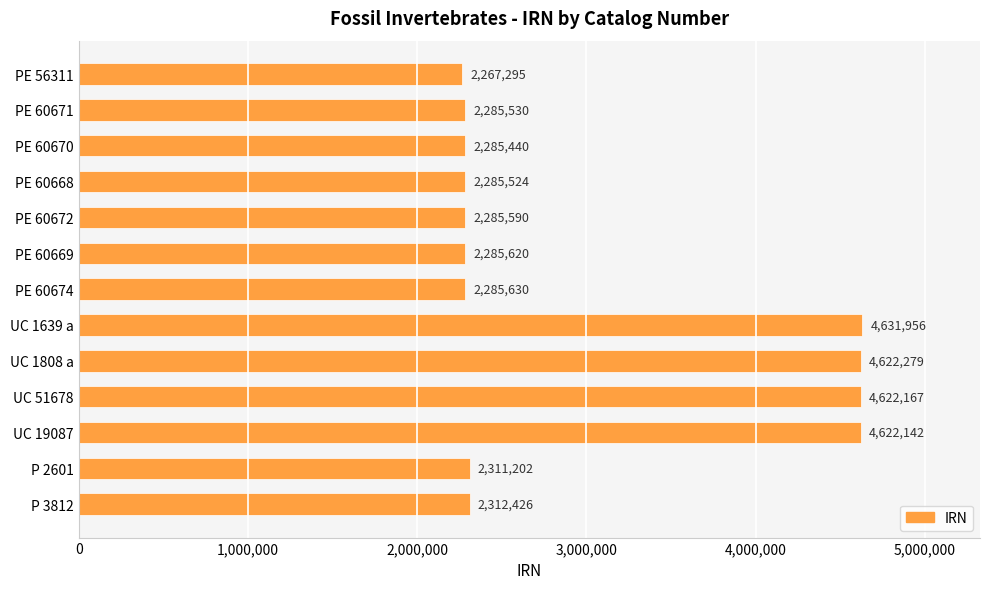

Is it true that the value at PE 60674 is 524351?

False